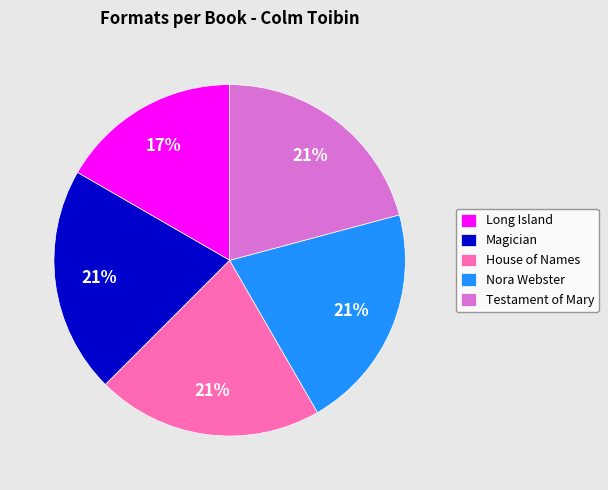

Is it true that House of Names is 21% of the pie?

True